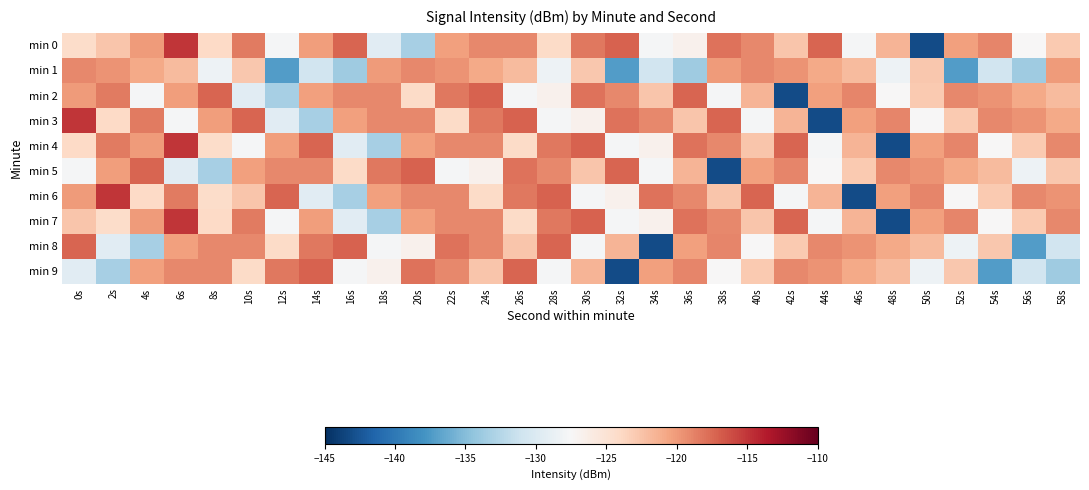

Which category has the highest value across all series?

6s